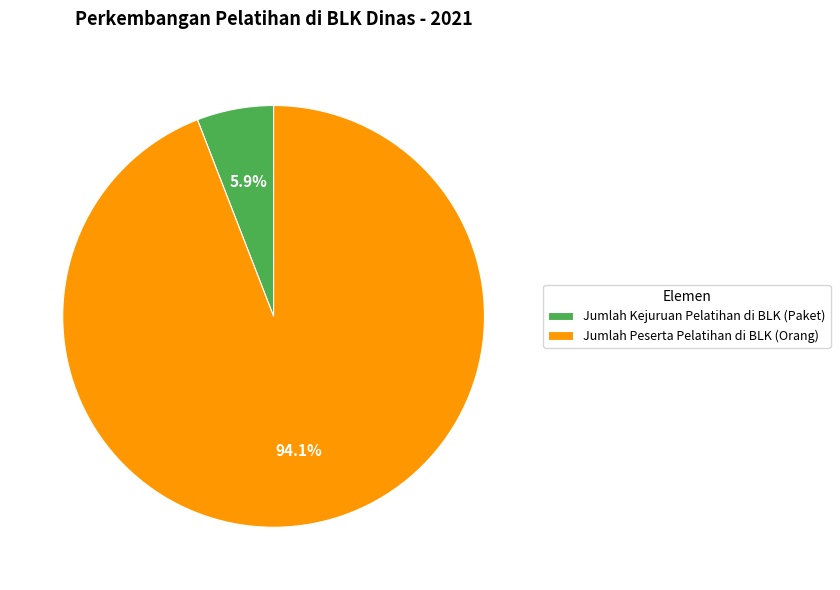

Which slice represents more than half of the pie?

Jumlah Peserta Pelatihan di BLK (Orang)